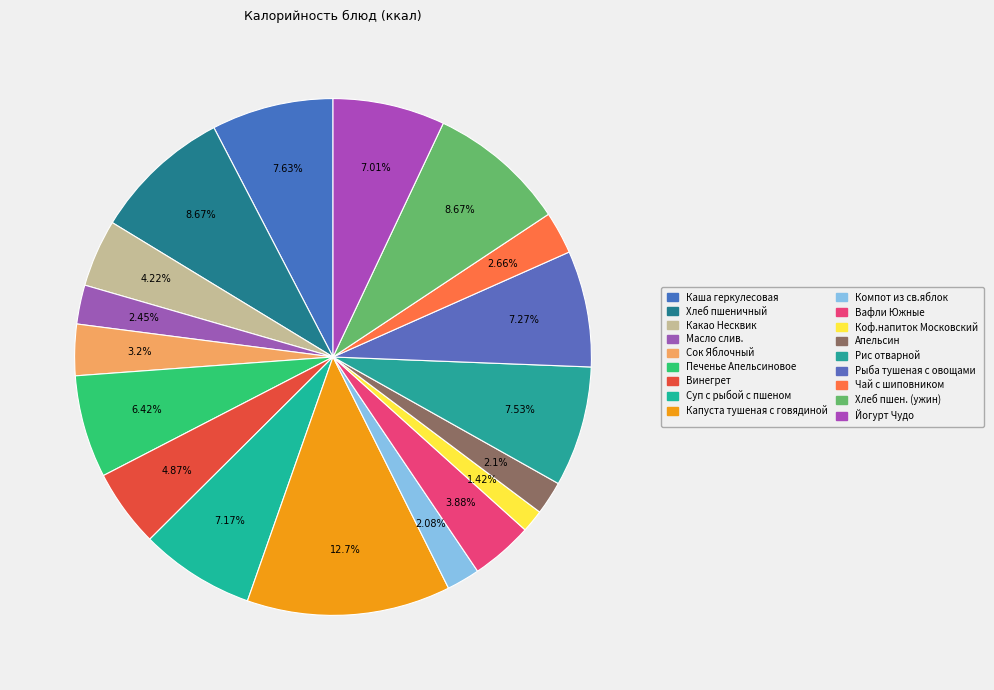

What is the ratio of the value at Вафли Южные to the value at Компот из св.яблок?

1.9